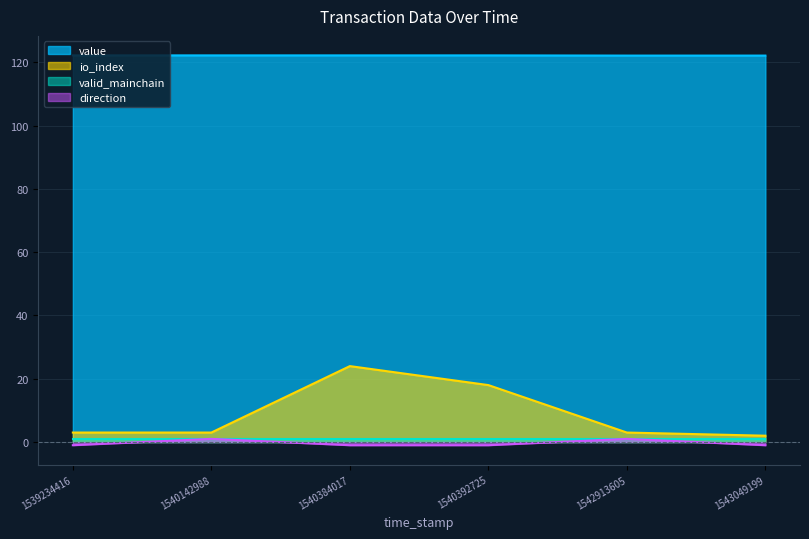

What is the value of the io_index point at the 3rd from the left?

24.0